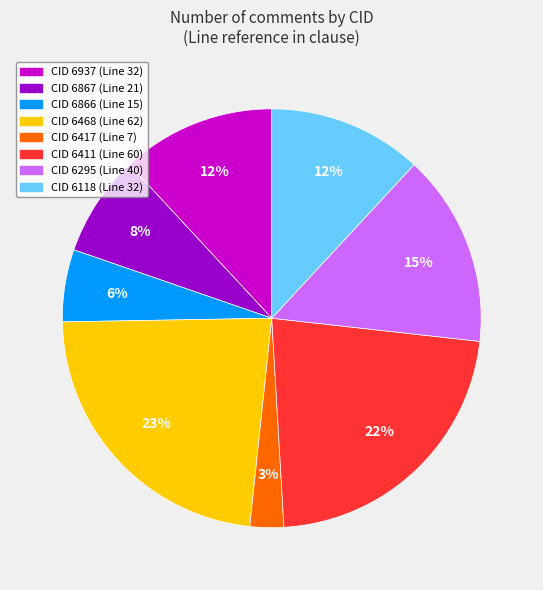

To the nearest percent, what is the difference between the largest and smallest slice percentages?

20%